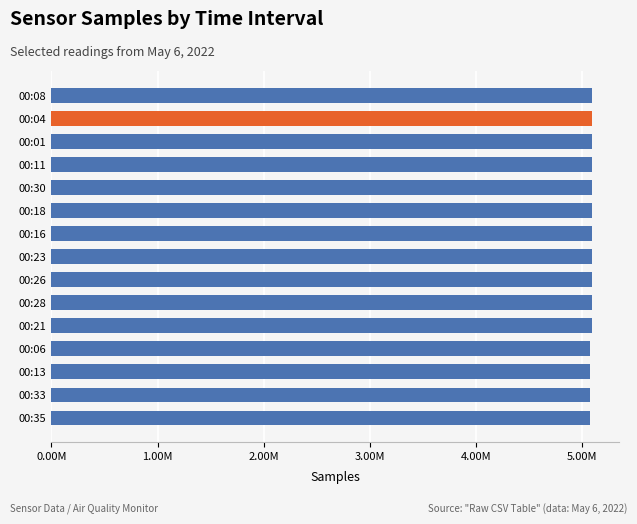

Does the chart contain any negative values?

No